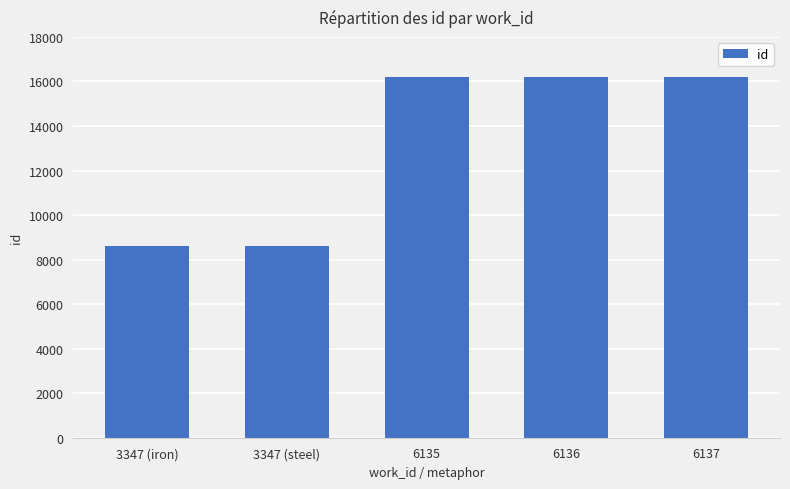

The chart shows a value of 24683 at 6136. True or false?

False